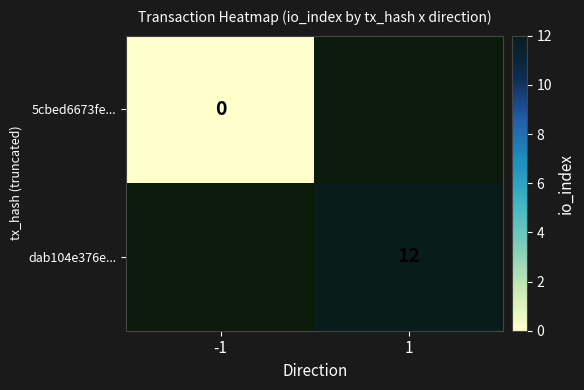

True or false: dab104e376e... has a value of 12 at 1.

True